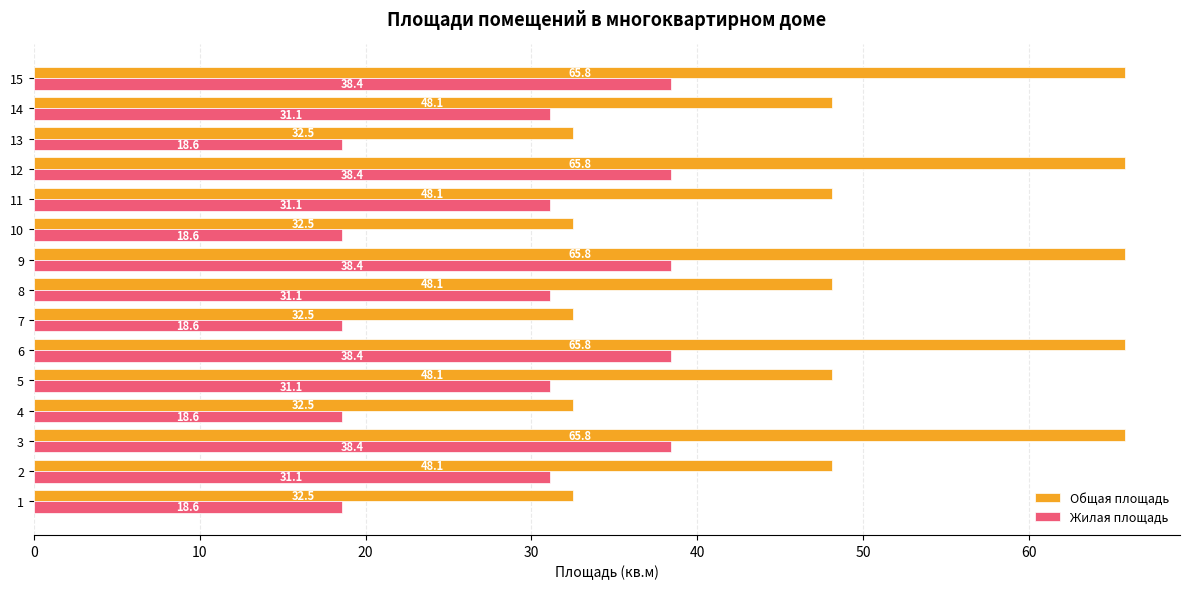

Is it true that Общая площадь equals 48.1 at 8?

True